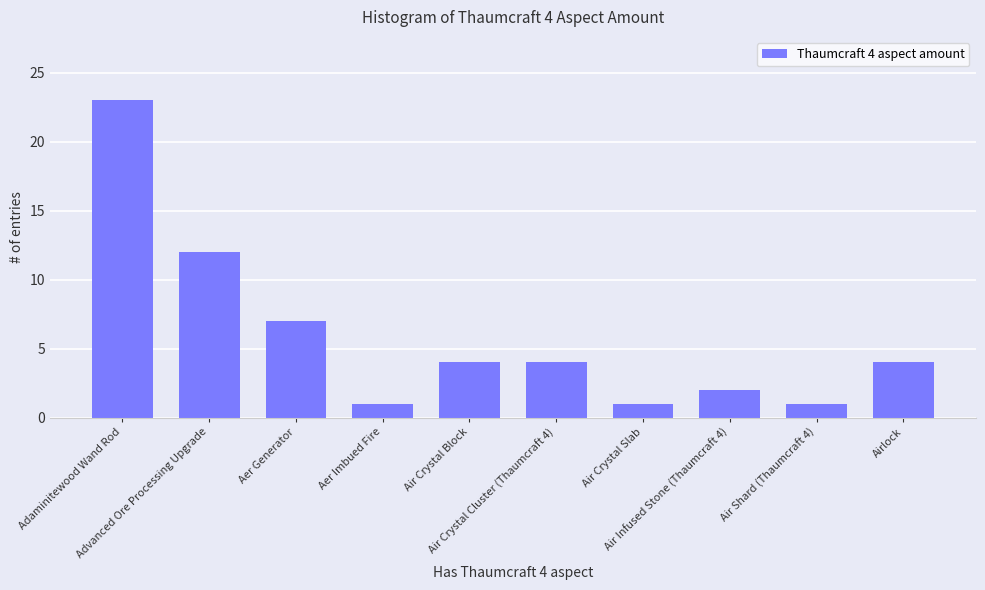

Is it true that the value at Air Crystal Slab is 0?

False